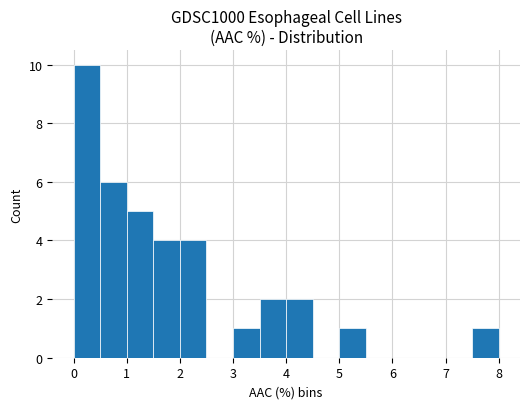

What is the sum of all values?

36